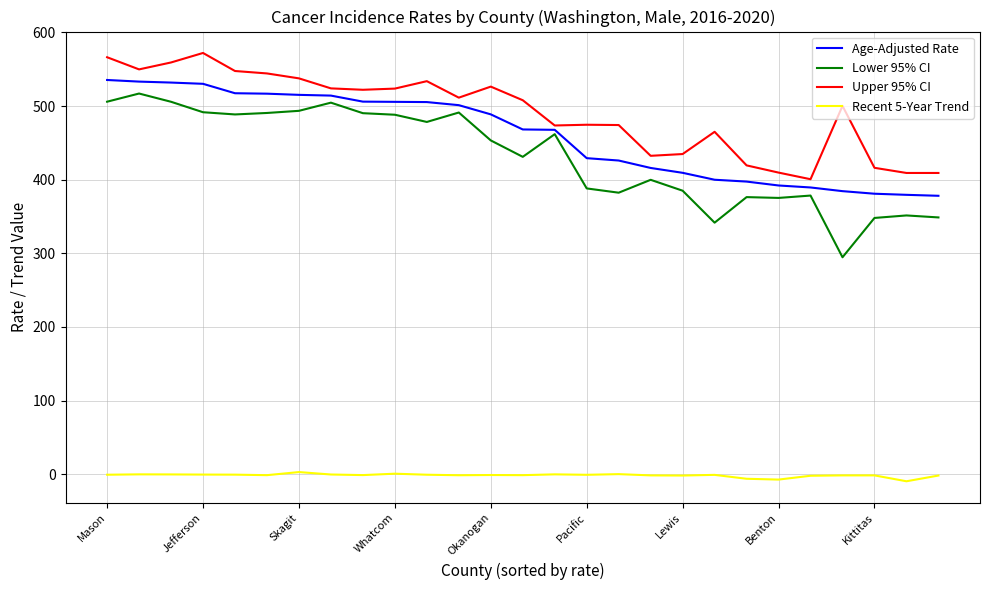

True or false: Lower 95% CI and Recent 5-Year Trend intersect in this chart.

False